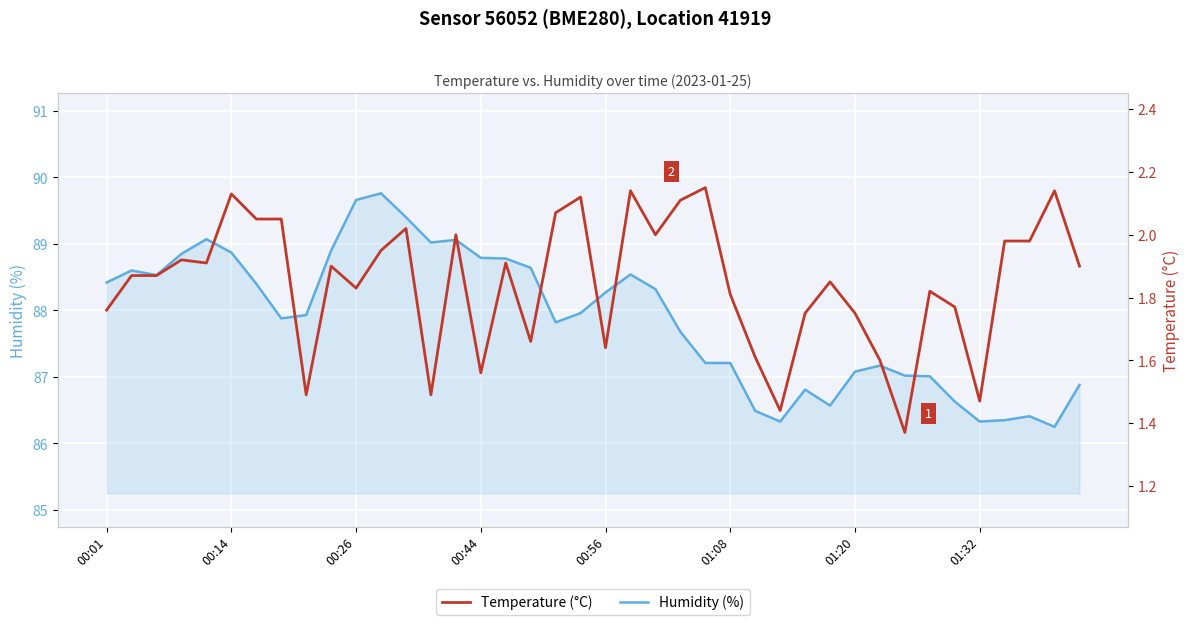

What is the value of the Temperature (°C) point at the 5th from the left?

1.9